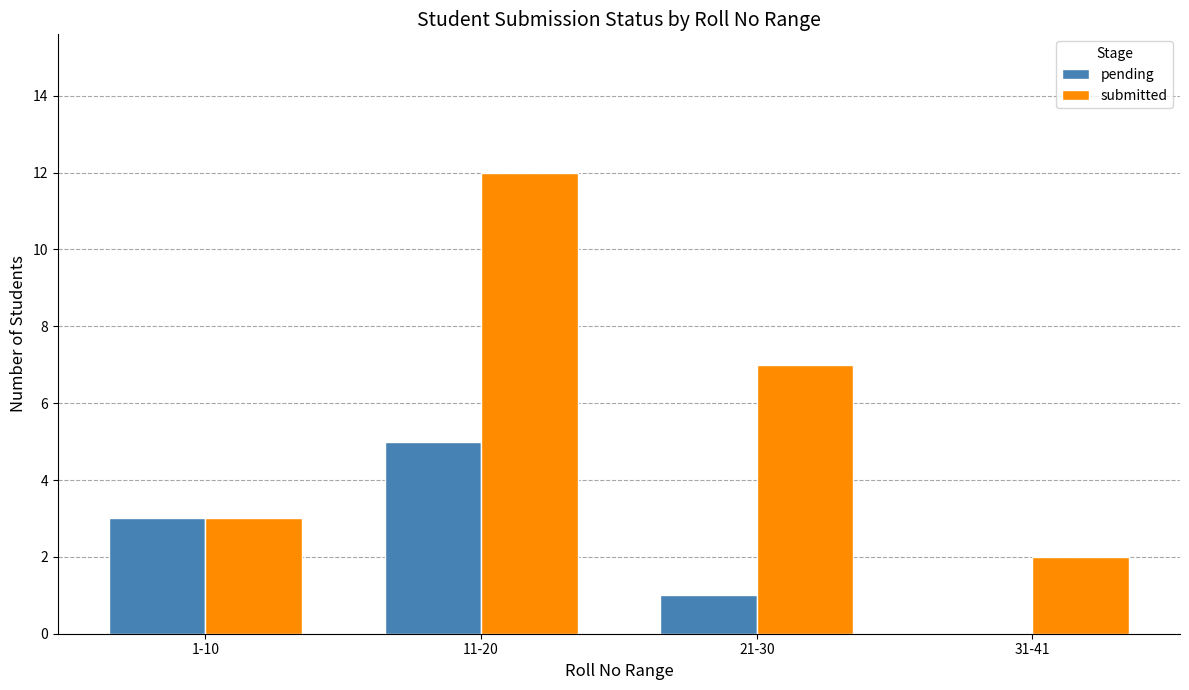

How many categories are shown in the chart?

4